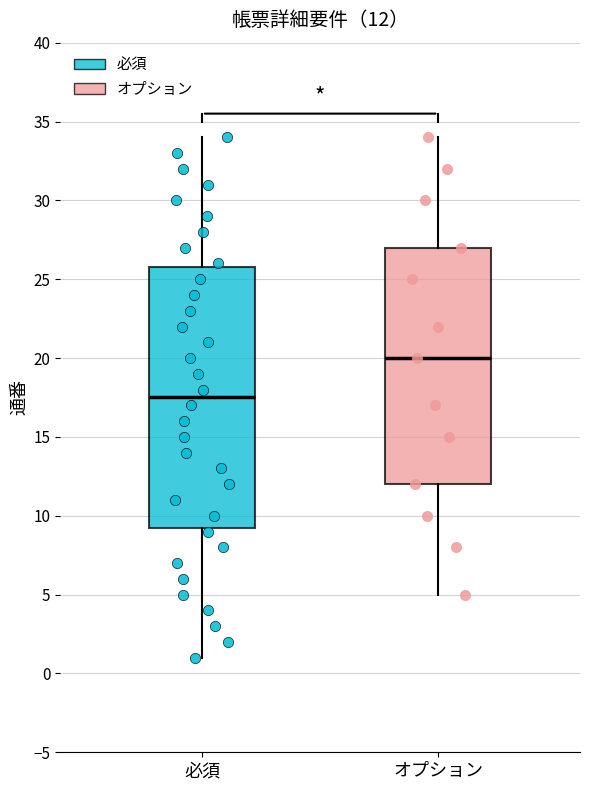

Which box is the tallest, from its lower edge to its upper edge?

必須